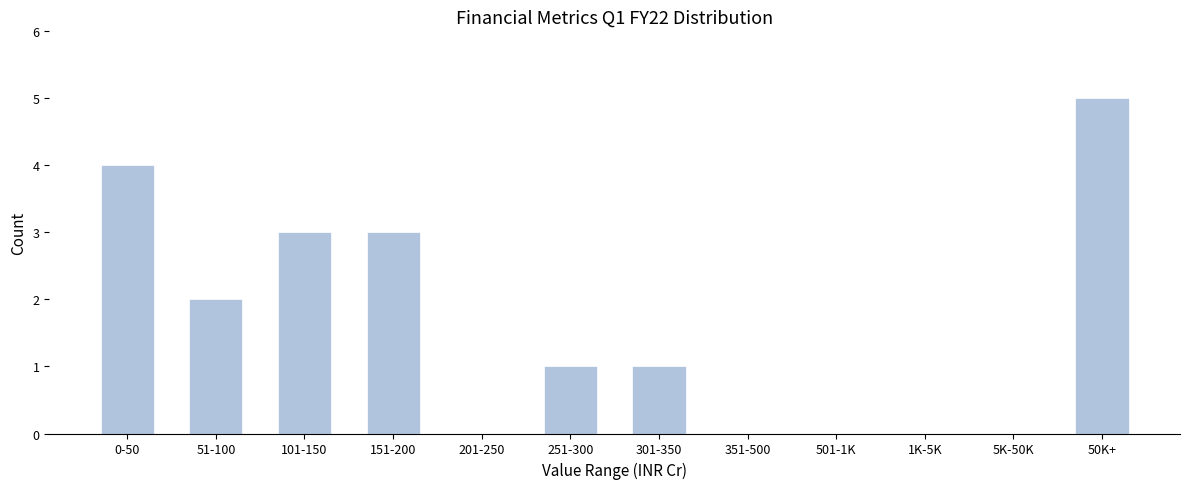

Reading left to right, transcribe all the data shown in this chart.

0-50=4	51-100=2	101-150=3	151-200=3	201-250=0	251-300=1	301-350=1	351-500=0	501-1K=0	1K-5K=0	5K-50K=0	50K+=5